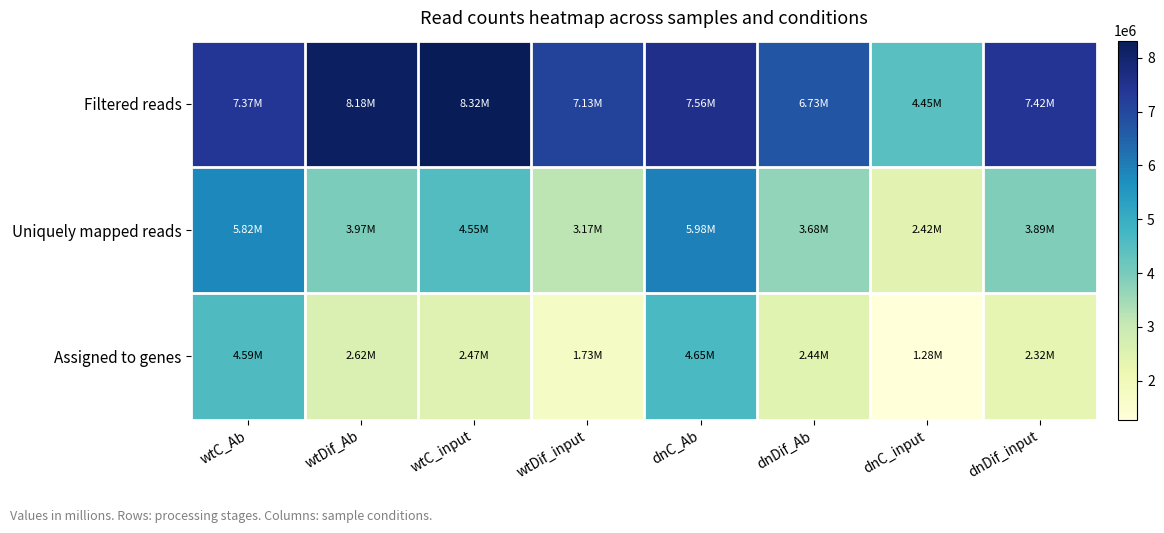

At dnDif_input, list the series in order from smallest to largest.

Assigned to genes, Uniquely mapped reads, Filtered reads